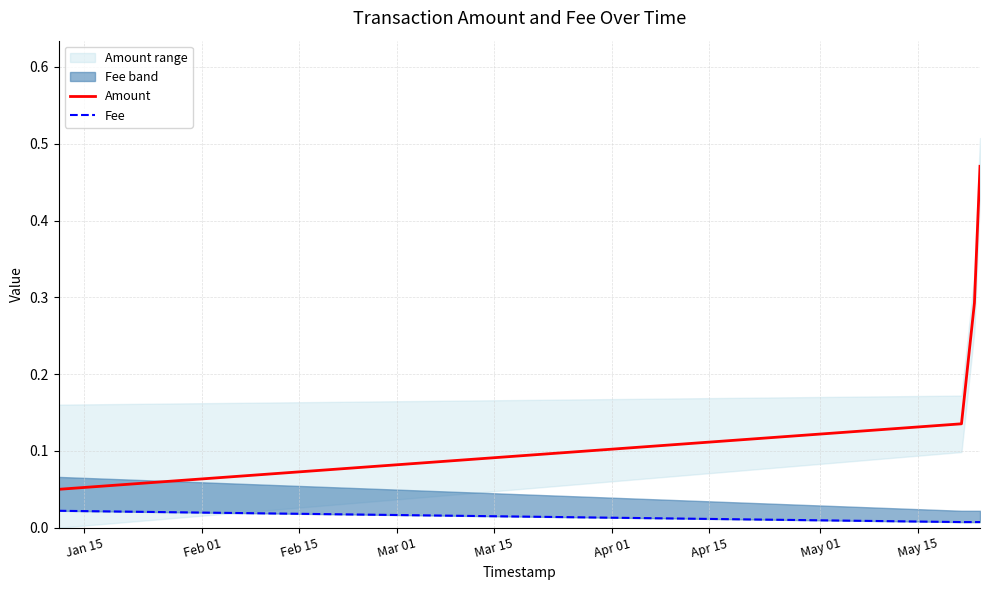

What is the average value of the Amount series?

0.2